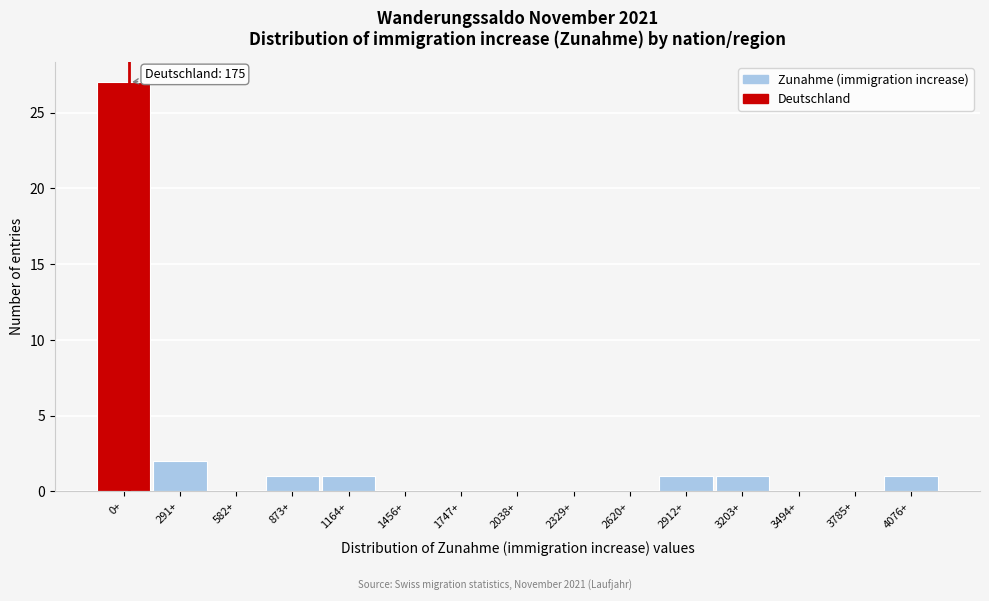

Reading left to right, extract all data points from this chart.

0+=27	291+=2	582+=0	873+=1	1164+=1	1456+=0	1747+=0	2038+=0	2329+=0	2620+=0	2912+=1	3203+=1	3494+=0	3785+=0	4076+=1